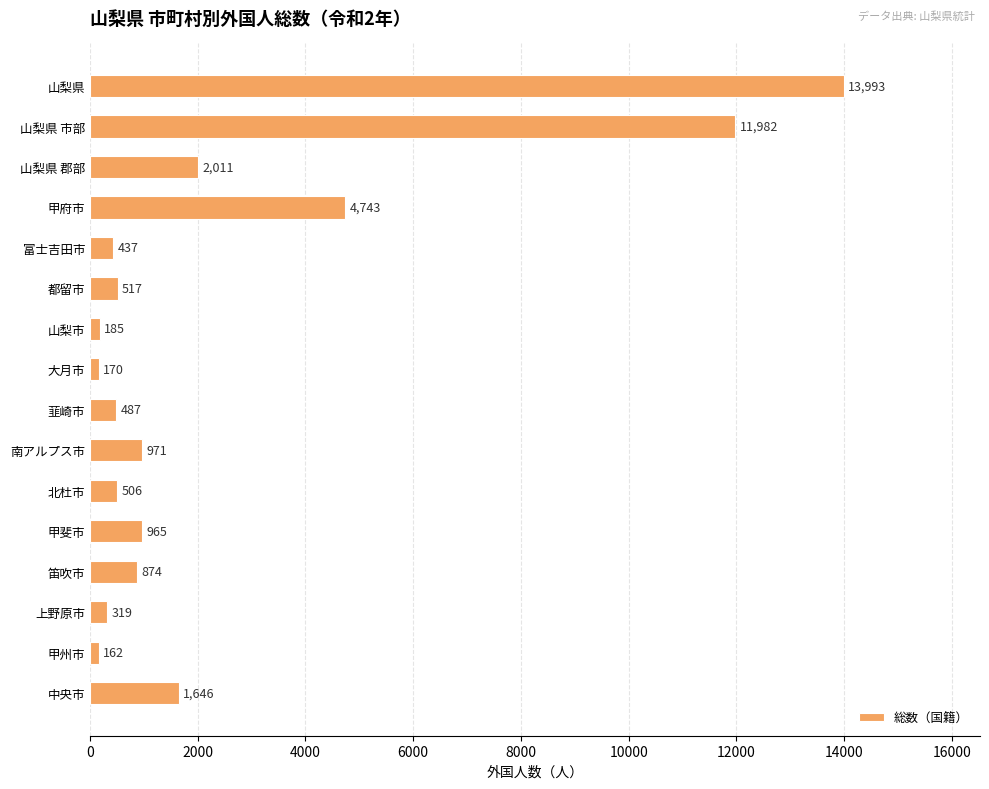

Are the bars grouped side by side (vs. stacked)?

No